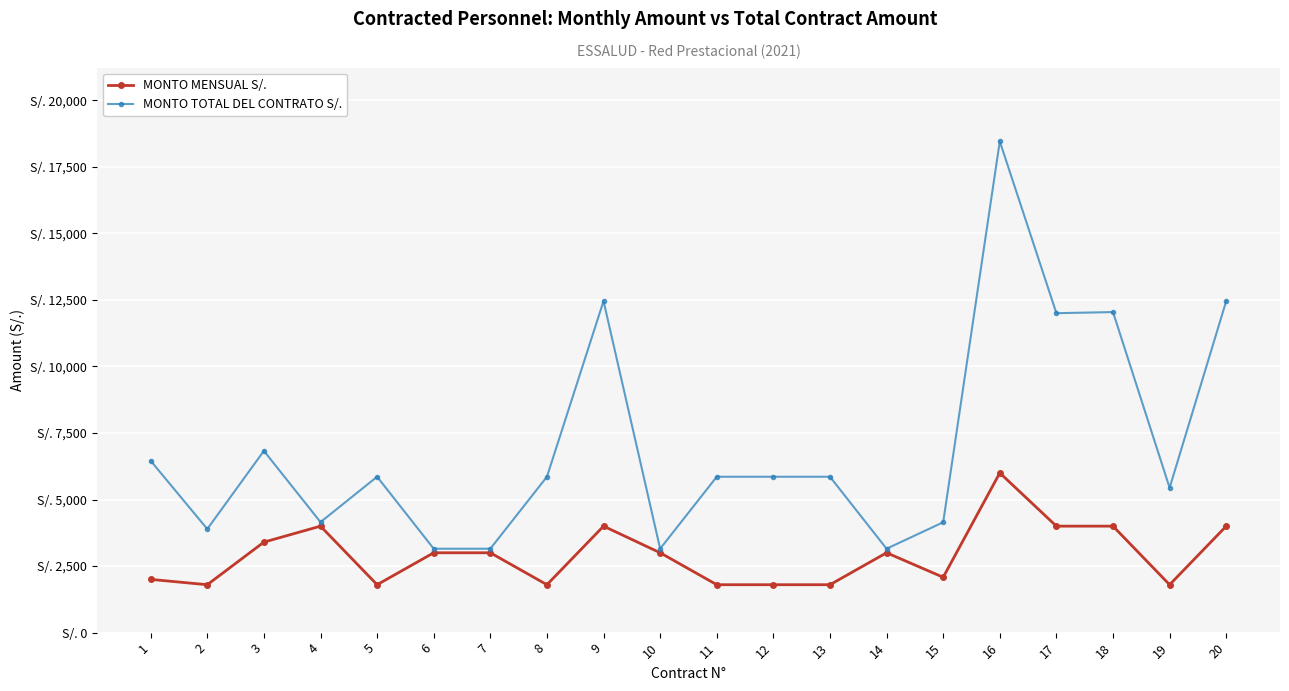

Is this an area chart (filled region under the line)?

No